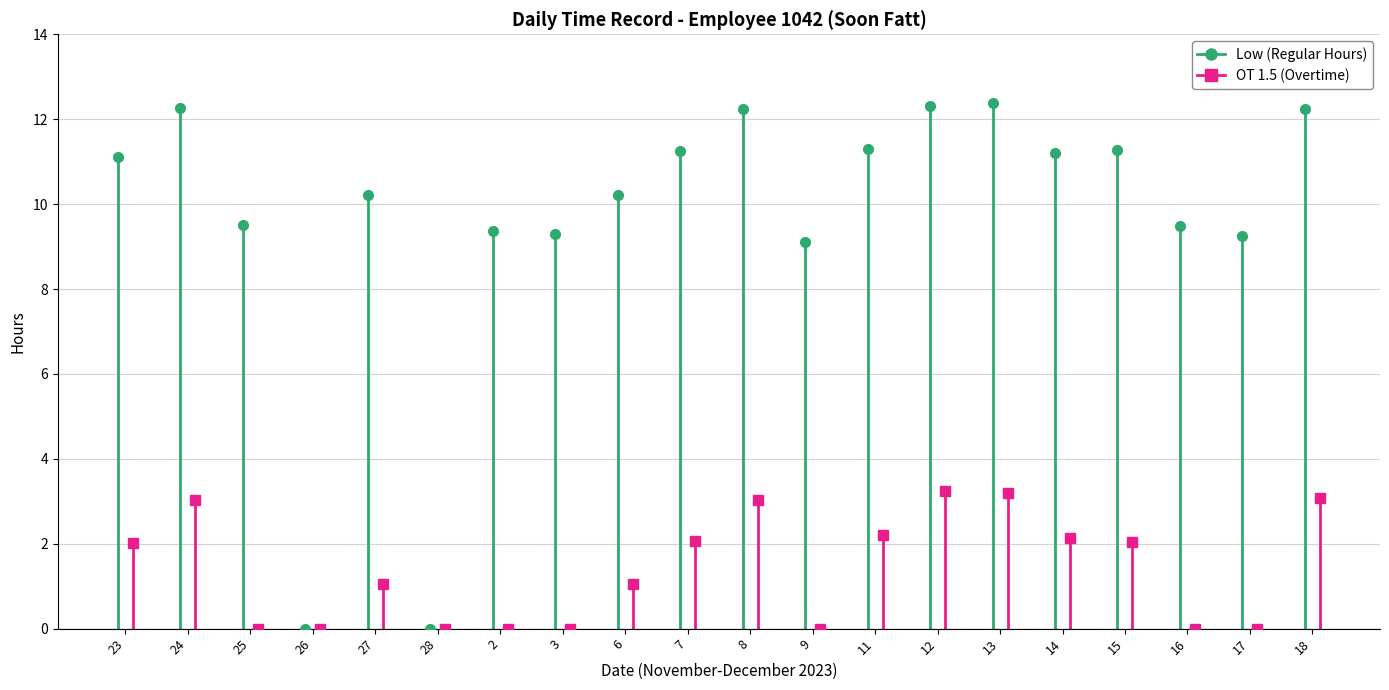

What are all the series names shown in the legend?

Low (Regular Hours), OT 1.5 (Overtime)